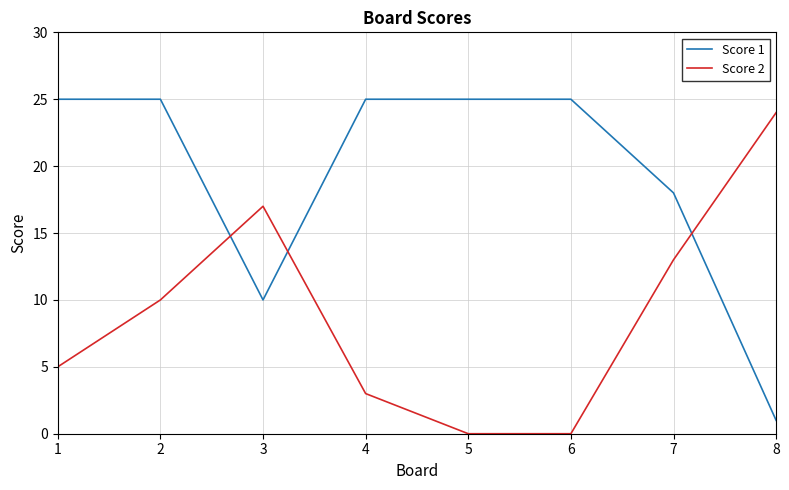

What is the difference between the highest and lowest values at 7?

5